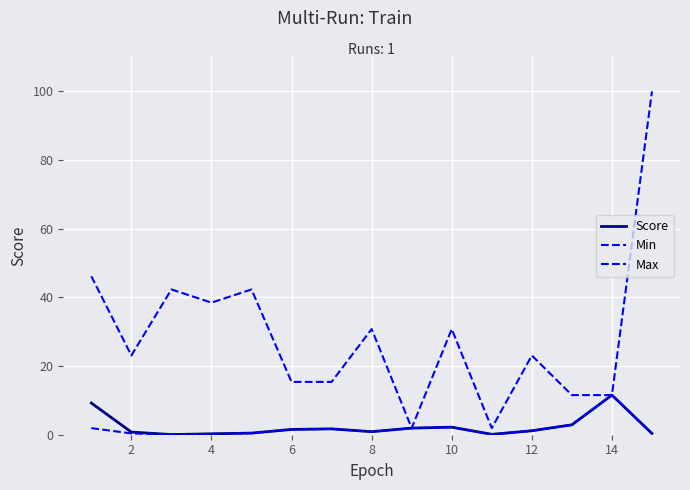

How many lines are shown in the chart?

3